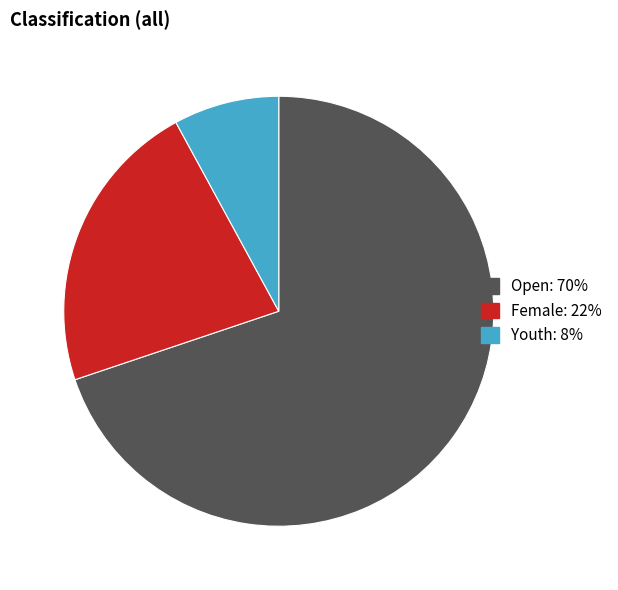

Is there any slice that represents more than half of the pie?

Yes